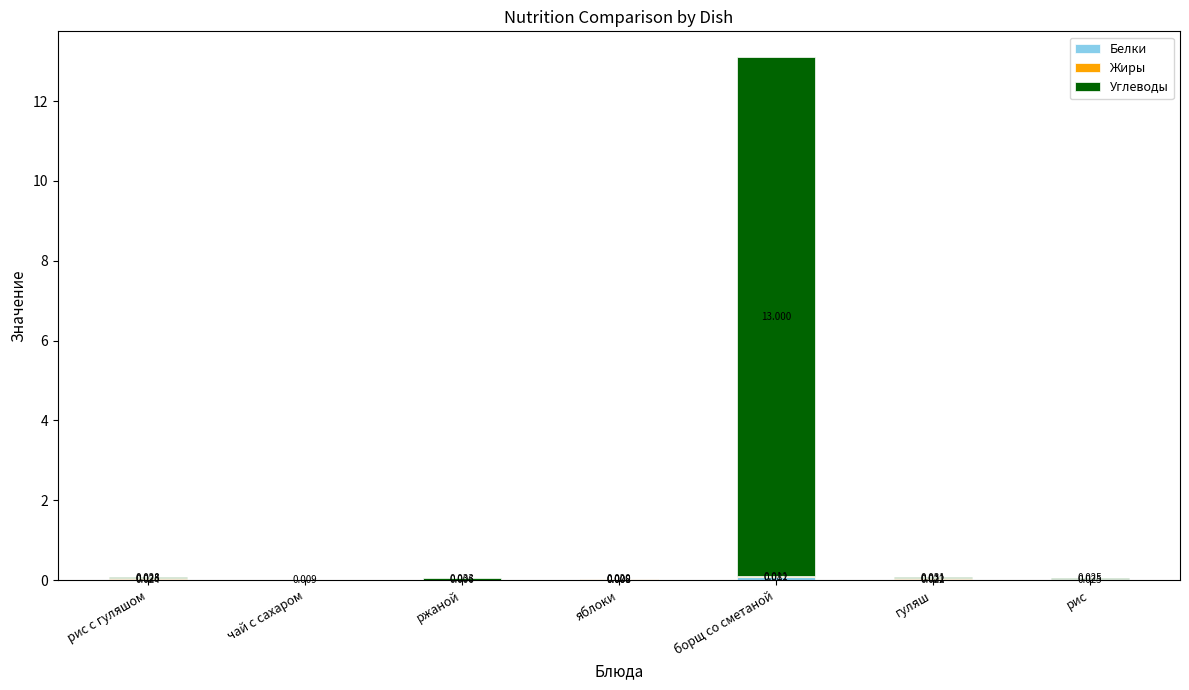

The Углеводы series shows 0.0 at рис. True or false?

True